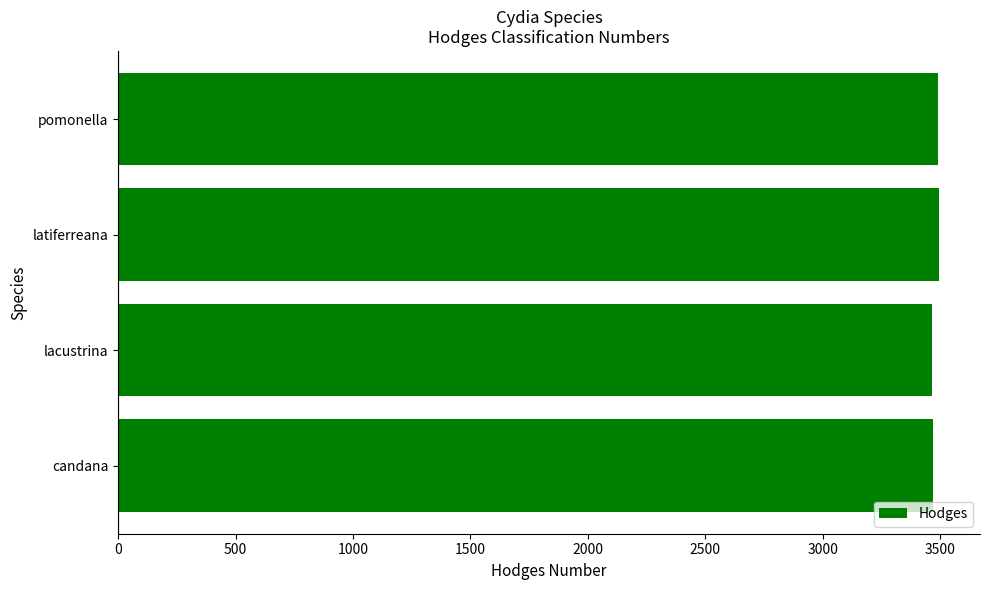

Does the chart contain stacked bars?

No